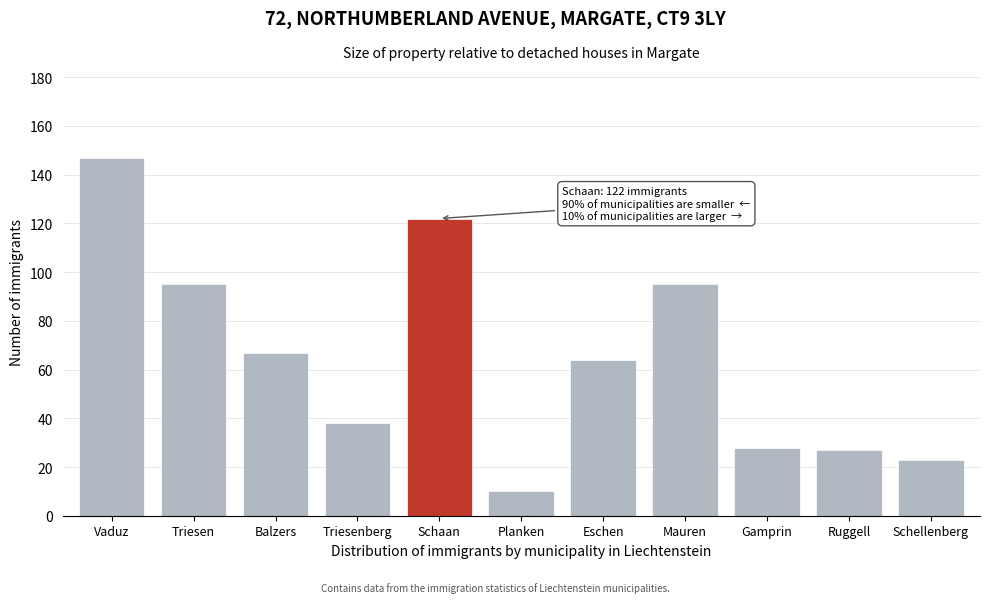

Reading left to right, list all the values displayed in this chart.

147	95	67	38	122	10	64	95	28	27	23